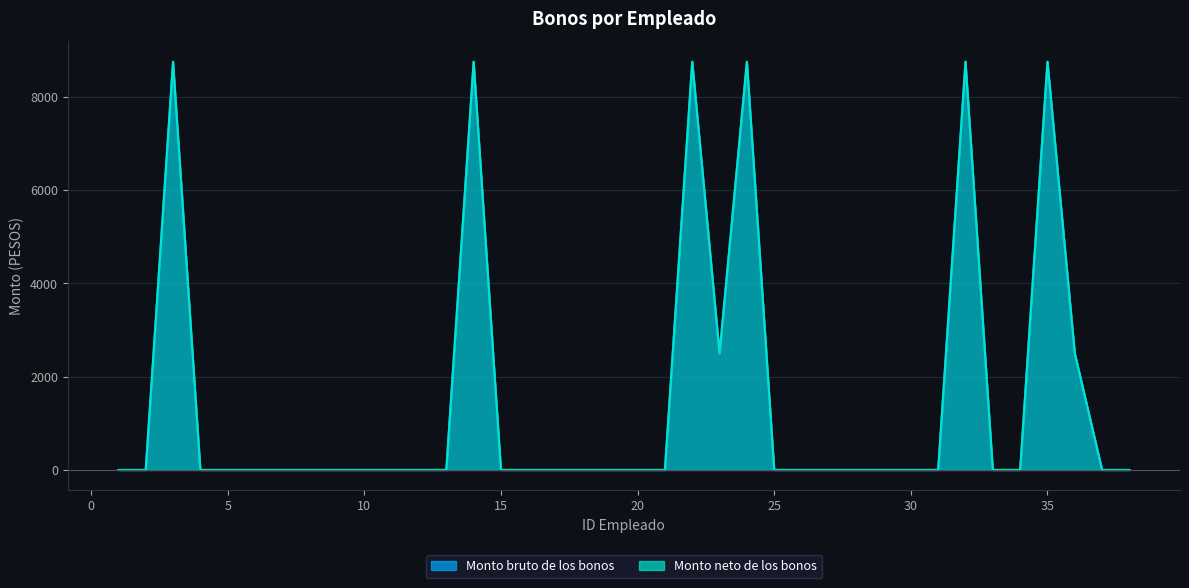

The value of Monto neto de los bonos at 23 is 2500. True or false?

True